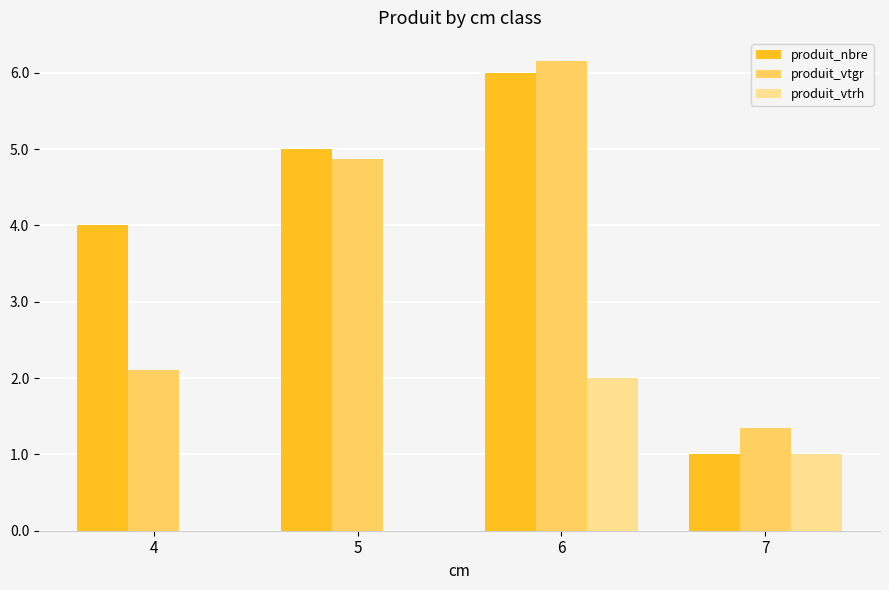

What are all the series names shown in the legend?

produit_nbre, produit_vtgr, produit_vtrh